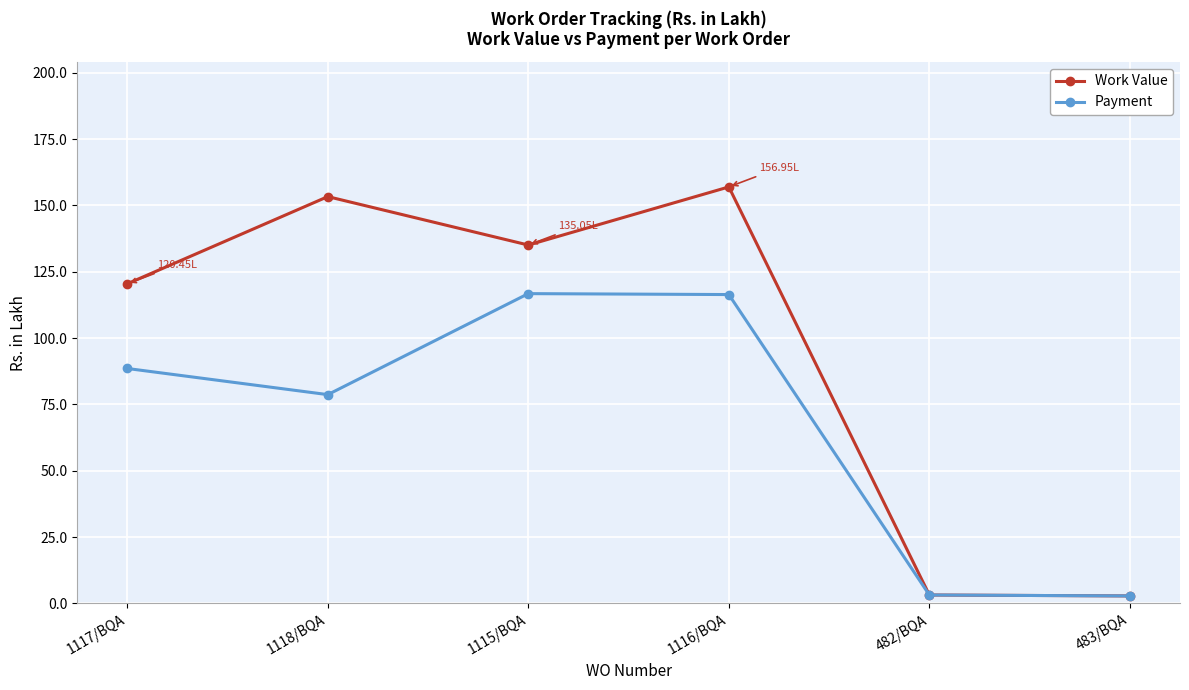

Which series changed the most between 1117/BQA and 1116/BQA?

Work Value